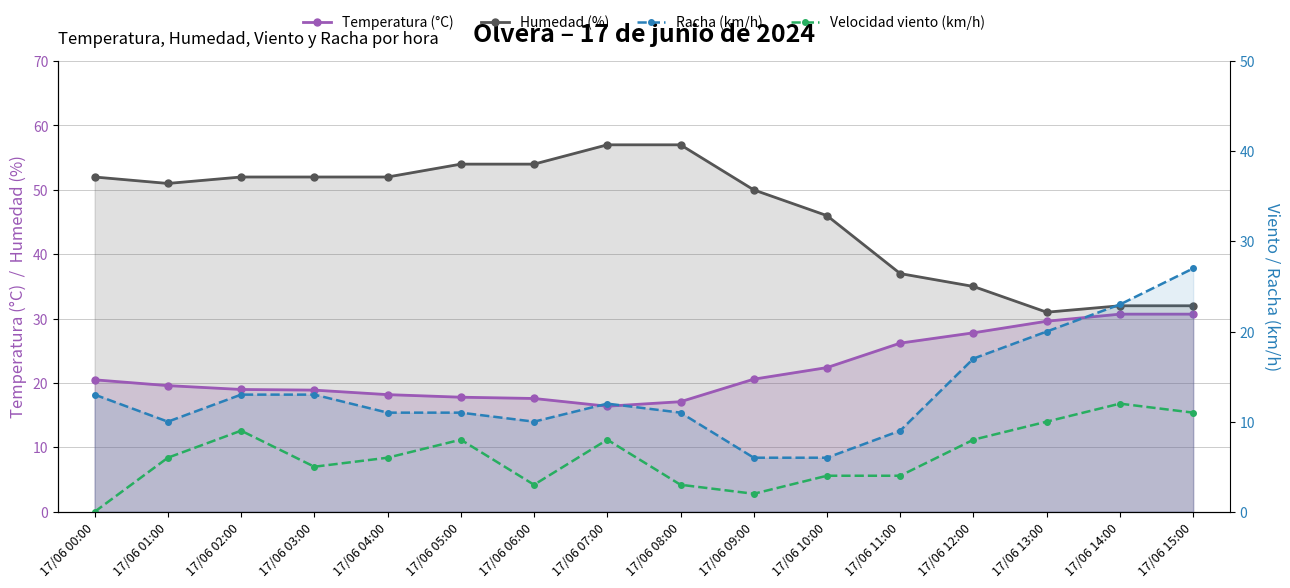

Where does the Velocidad viento (km/h) series first go above 6?

17/06 02:00